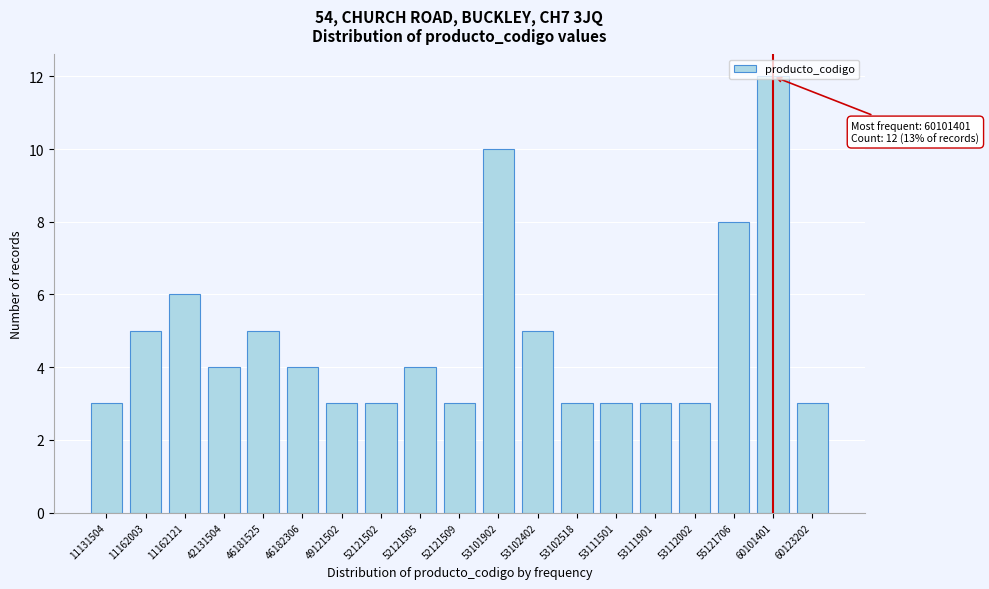

What is the approximate value at 53102402?

5